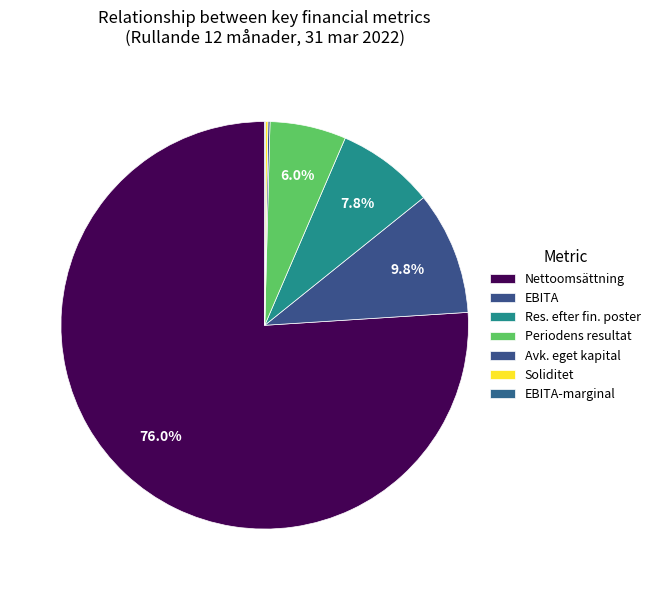

Which slice is the smallest?

EBITA-marginal